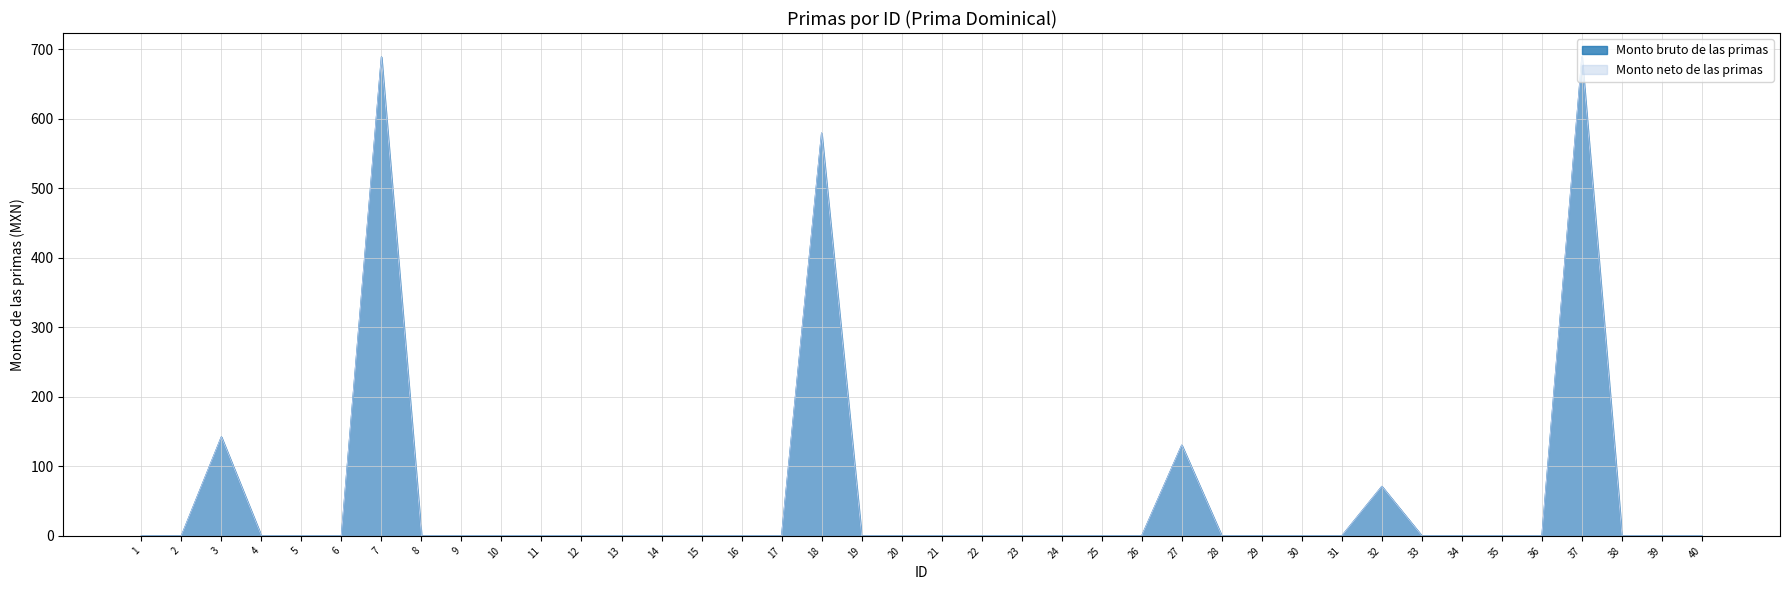

Reading right to left, transcribe all the data shown in this chart.

Monto bruto de las primas: 40=0.0	39=0.0	38=0.0	37=688.7	36=0.0	35=0.0	34=0.0	33=0.0	32=71.2	31=0.0	30=0.0	29=0.0	28=0.0	27=130.5	26=0.0	25=0.0	24=0.0	23=0.0	22=0.0	21=0.0	20=0.0	19=0.0	18=579.2	17=0.0	16=0.0	15=0.0	14=0.0	13=0.0	12=0.0	11=0.0	10=0.0	9=0.0	8=0.0	7=688.7	6=0.0	5=0.0	4=0.0	3=142.3	2=0.0	1=0.0
Monto neto de las primas: 40=0.0	39=0.0	38=0.0	37=688.7	36=0.0	35=0.0	34=0.0	33=0.0	32=71.2	31=0.0	30=0.0	29=0.0	28=0.0	27=130.5	26=0.0	25=0.0	24=0.0	23=0.0	22=0.0	21=0.0	20=0.0	19=0.0	18=579.2	17=0.0	16=0.0	15=0.0	14=0.0	13=0.0	12=0.0	11=0.0	10=0.0	9=0.0	8=0.0	7=688.7	6=0.0	5=0.0	4=0.0	3=142.3	2=0.0	1=0.0